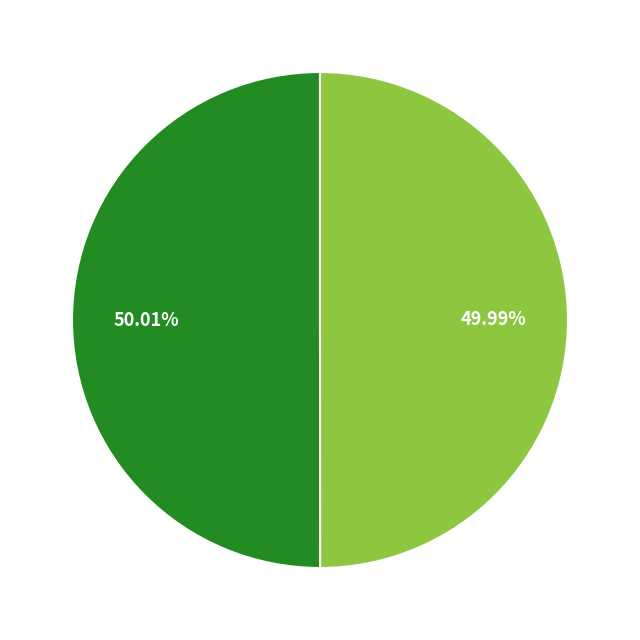

Is there a majority slice in this chart?

Yes